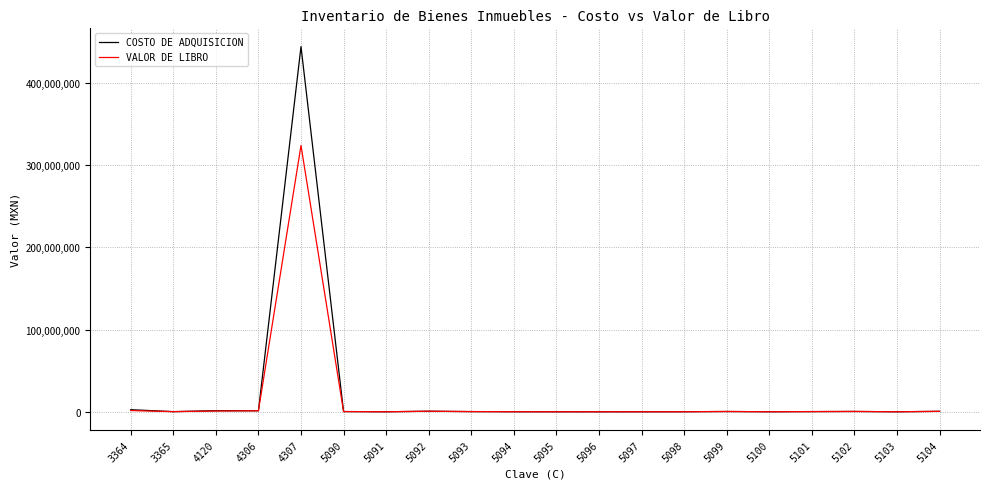

Does the chart have visible grid lines?

Yes